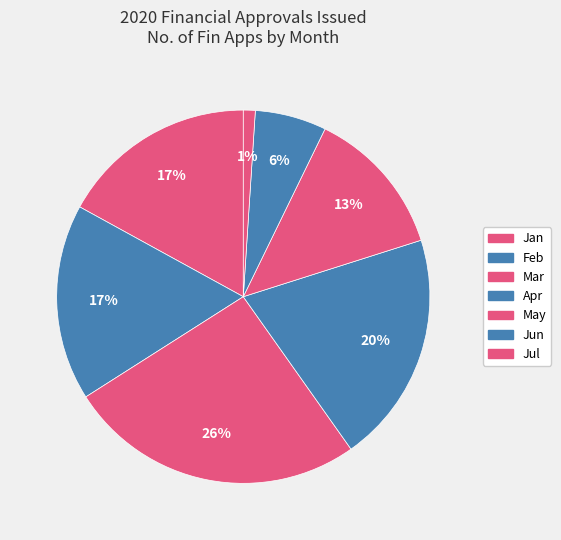

What is the smallest slice in the pie chart?

Jul